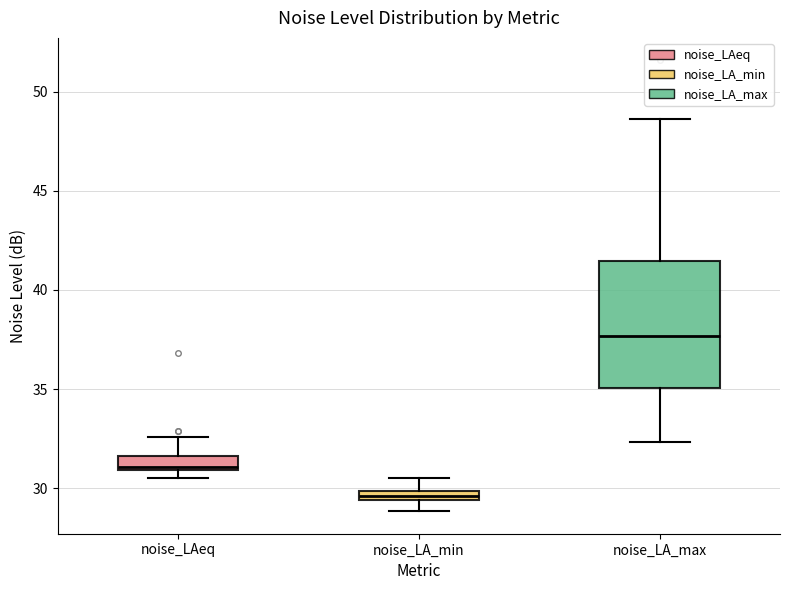

Where does the upper whisker of the box for noise_LAeq end on the y-axis? The values are not printed on the chart, so give them approximately, as read against the axis.

32.5